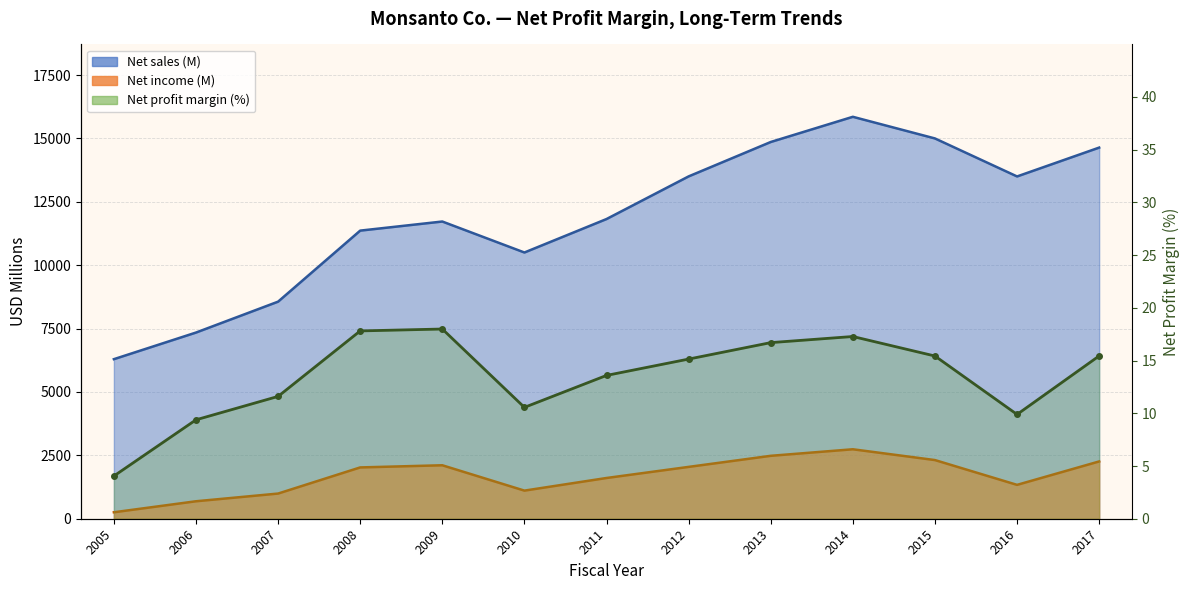

How many values are below 15?

6